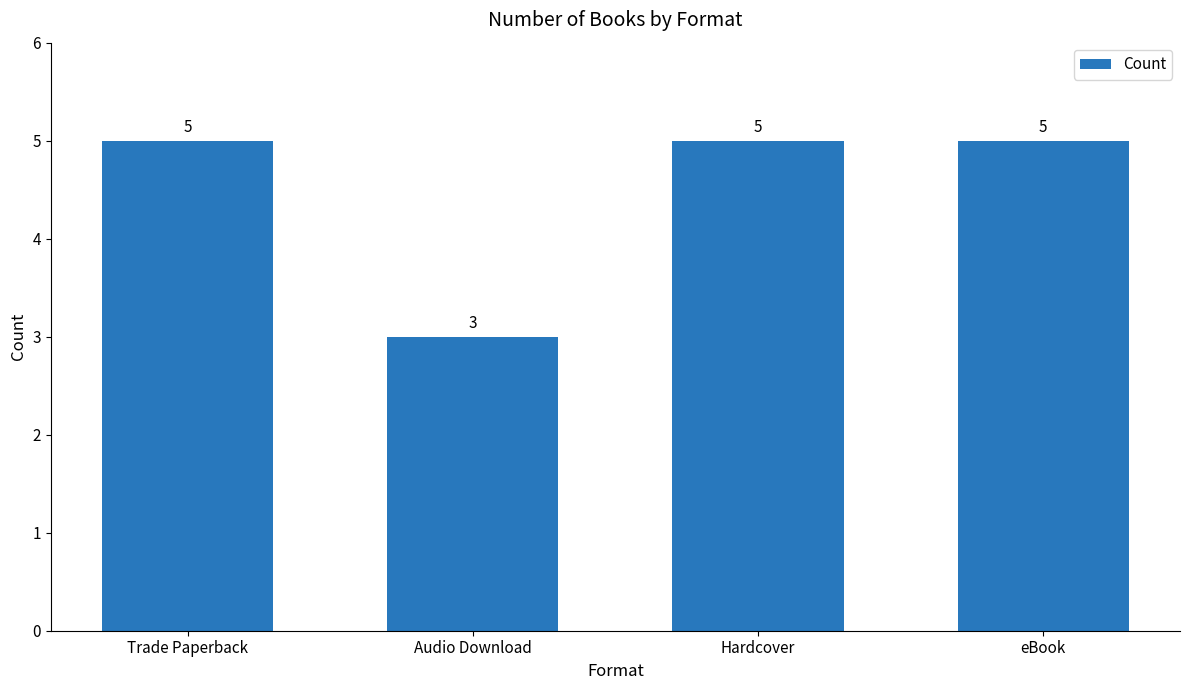

What is the sum of the values at Trade Paperback and eBook?

10